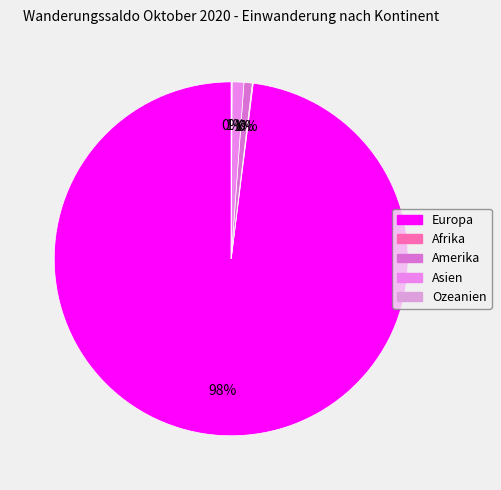

What percentage is the Asien slice, to the nearest percent?

1%